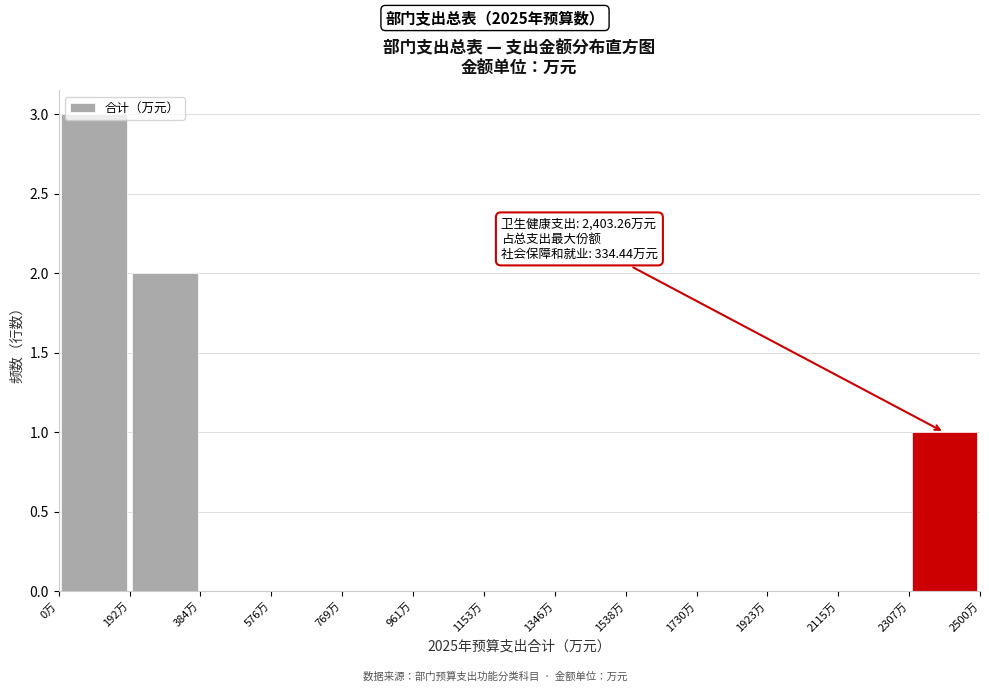

Over which range of the x-axis is the bar tallest?

0 to 200